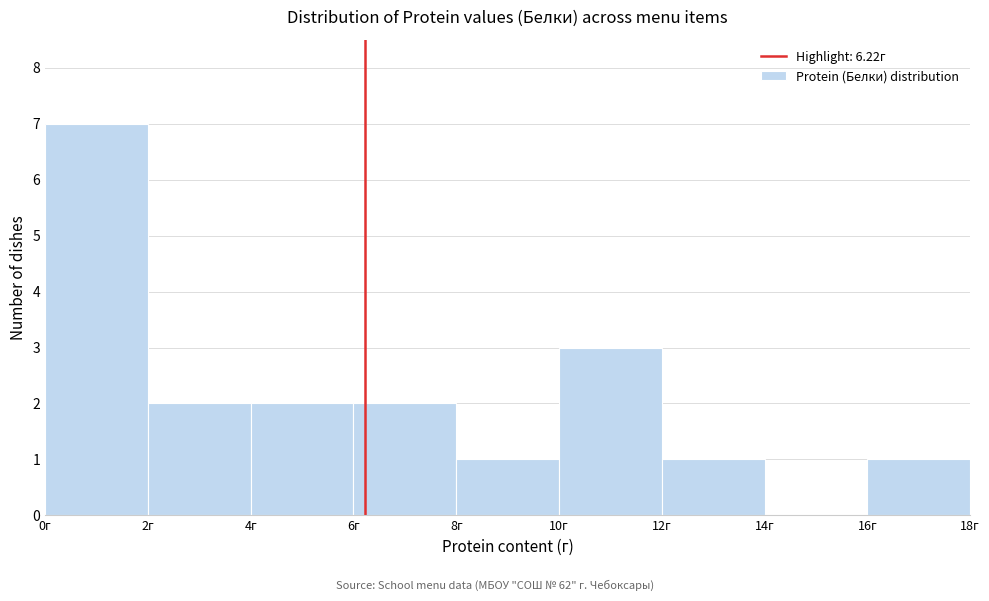

Reading left to right, transcribe this chart: for each bar, give the range it covers on the x-axis and its height. The values are not printed on the chart, so give them approximately, as read against the axis.

0 to 2: 7
2 to 4: 2
4 to 6: 2
6 to 8: 2
8 to 10: 1
10 to 12: 3
12 to 14: 1
14 to 16: 0
16 to 18: 1